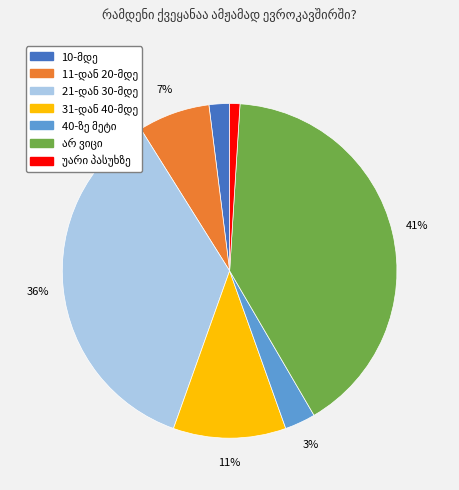

Is there a majority slice in this chart?

No